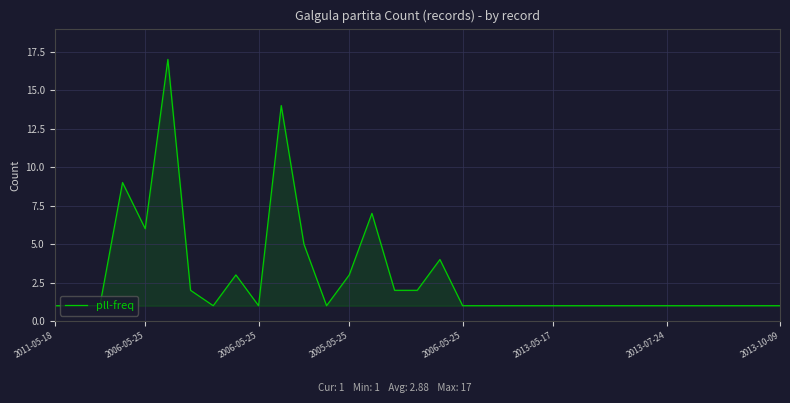

What is the maximum value shown in the chart?

17